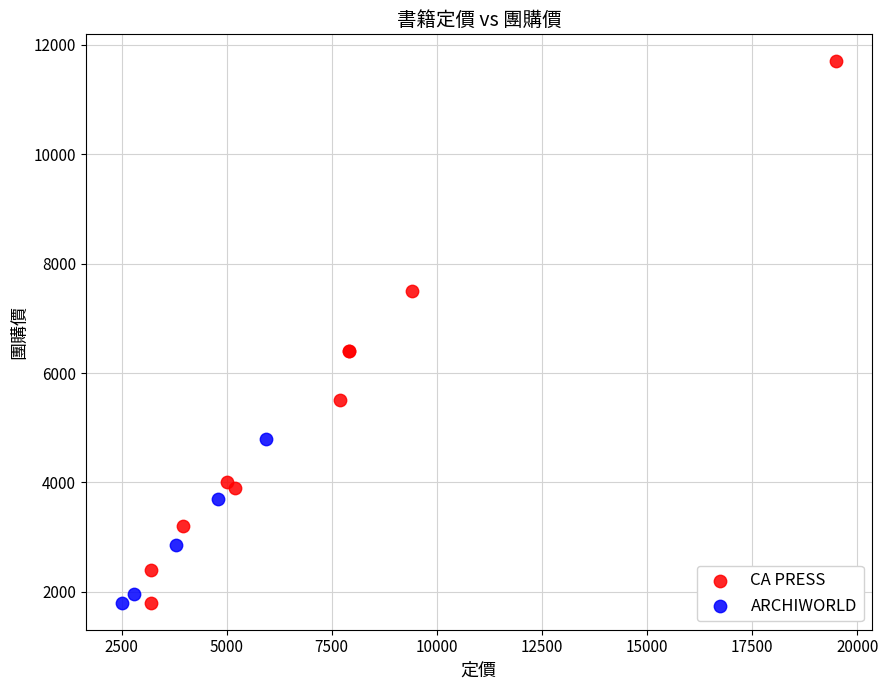

Which series has the largest Y range (max minus min)?

CA PRESS